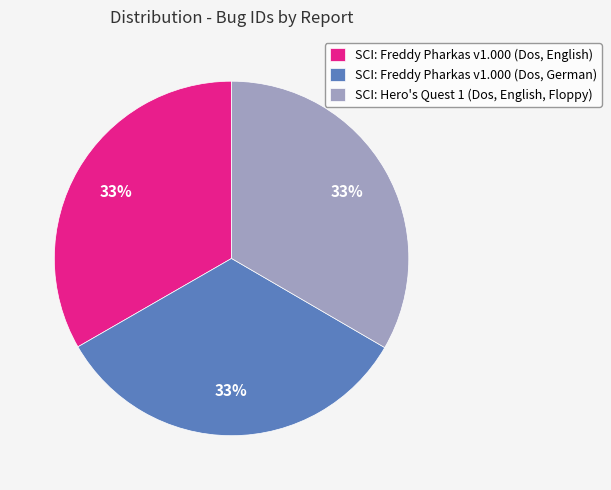

To the nearest percent, what portion does SCI: Freddy Pharkas v1.000 (Dos, German) represent?

33%